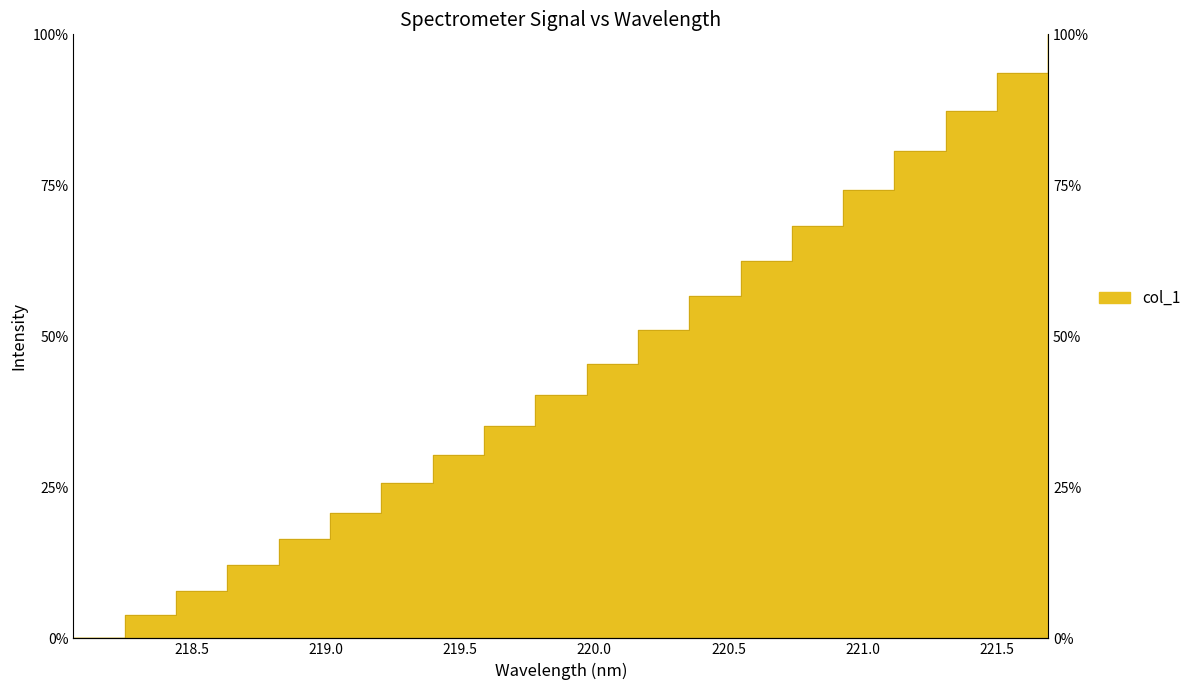

Does the chart have visible grid lines?

No